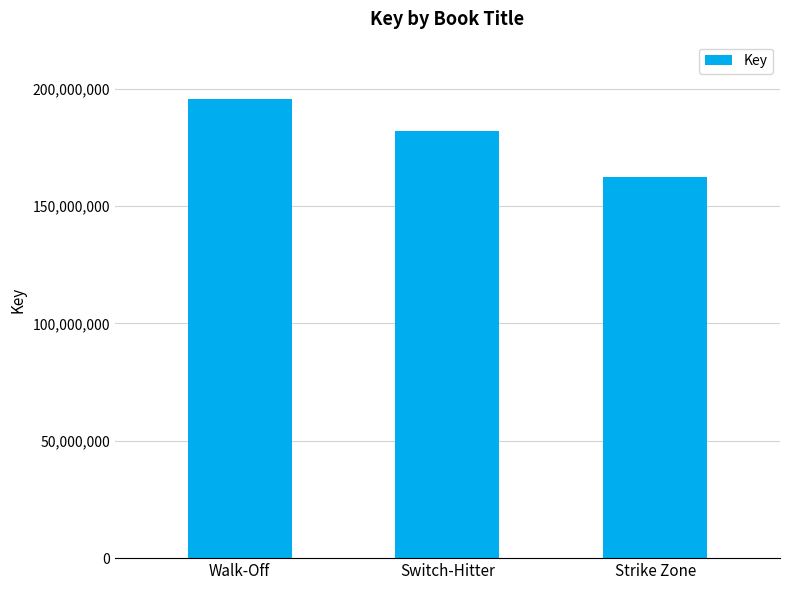

List the labels in order of value, smallest first.

Strike Zone, Switch-Hitter, Walk-Off